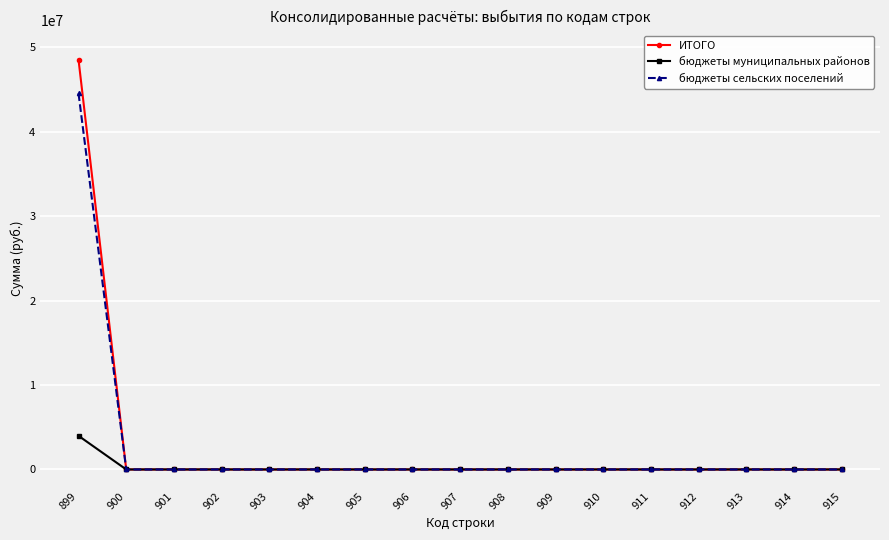

True or false: бюджеты муниципальных районов has a value of -2275545.4 at 914.

False